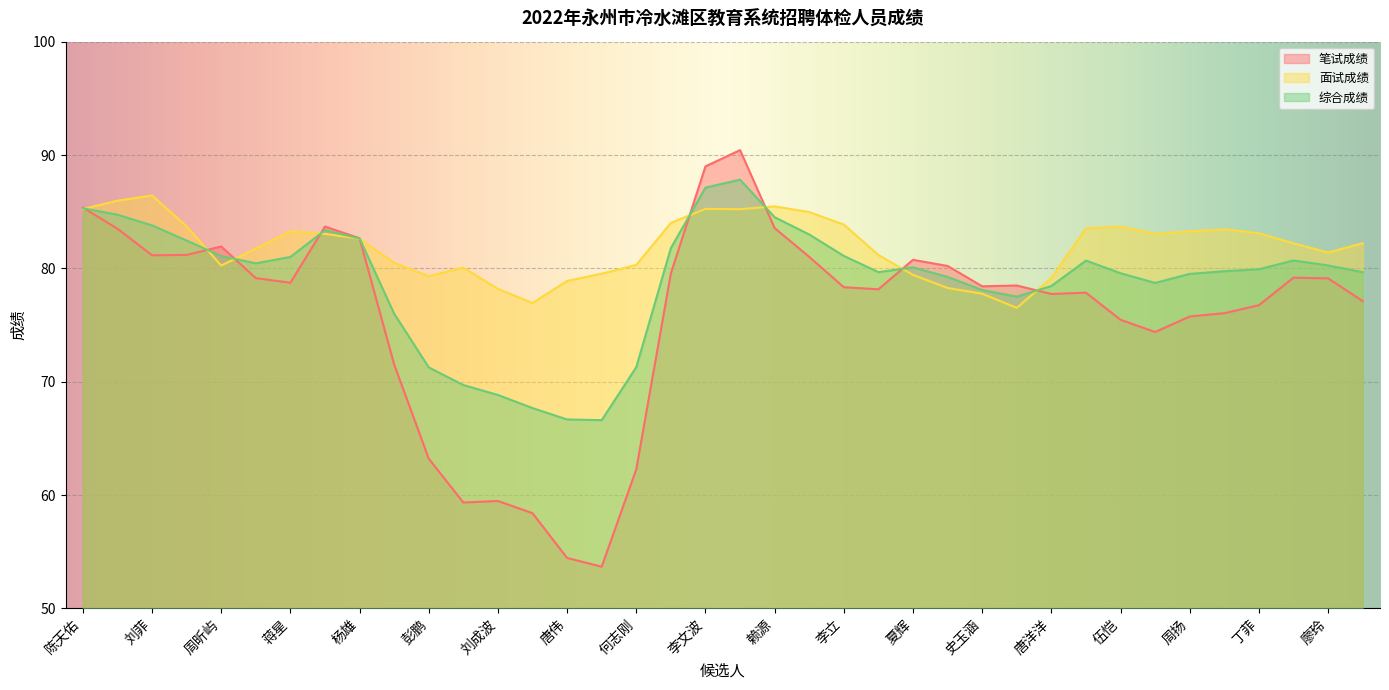

What is the maximum value shown in the chart?

90.4